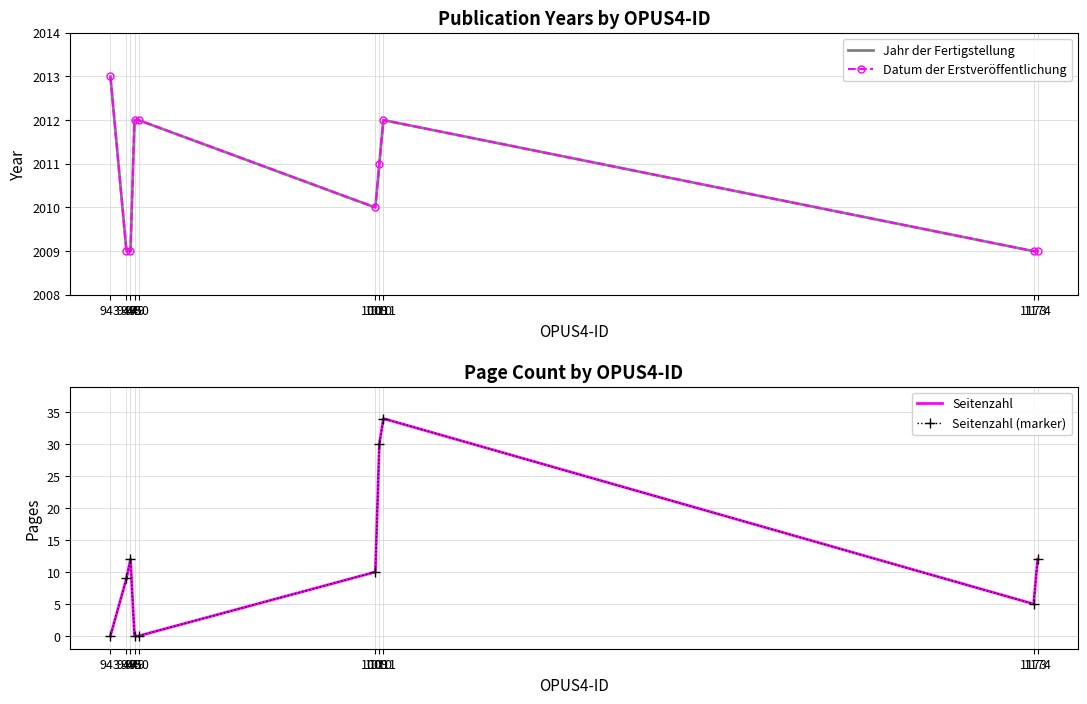

How many values in the Datum der Erstveröffentlichung series exceed 2011?

4